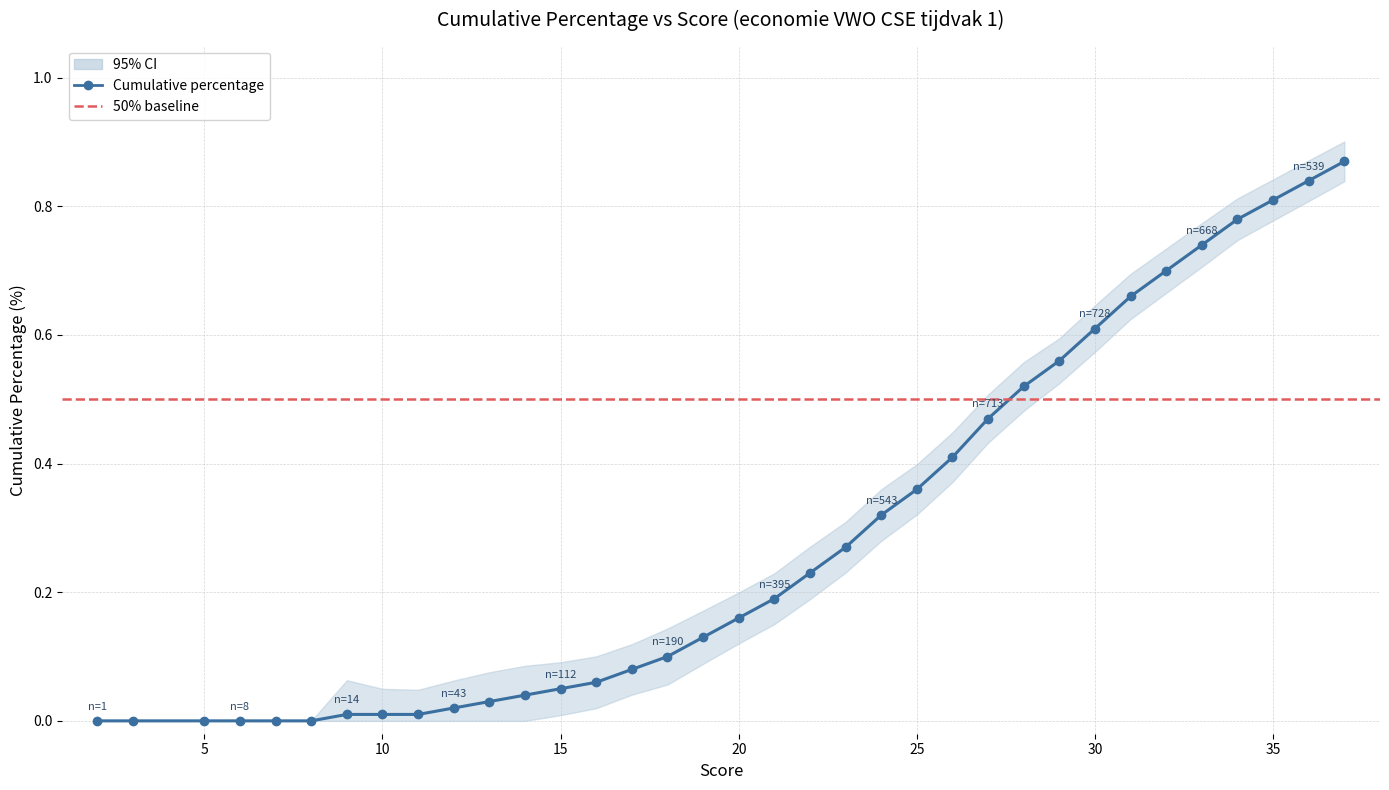

Does the chart display data point markers on the line(s)?

Yes